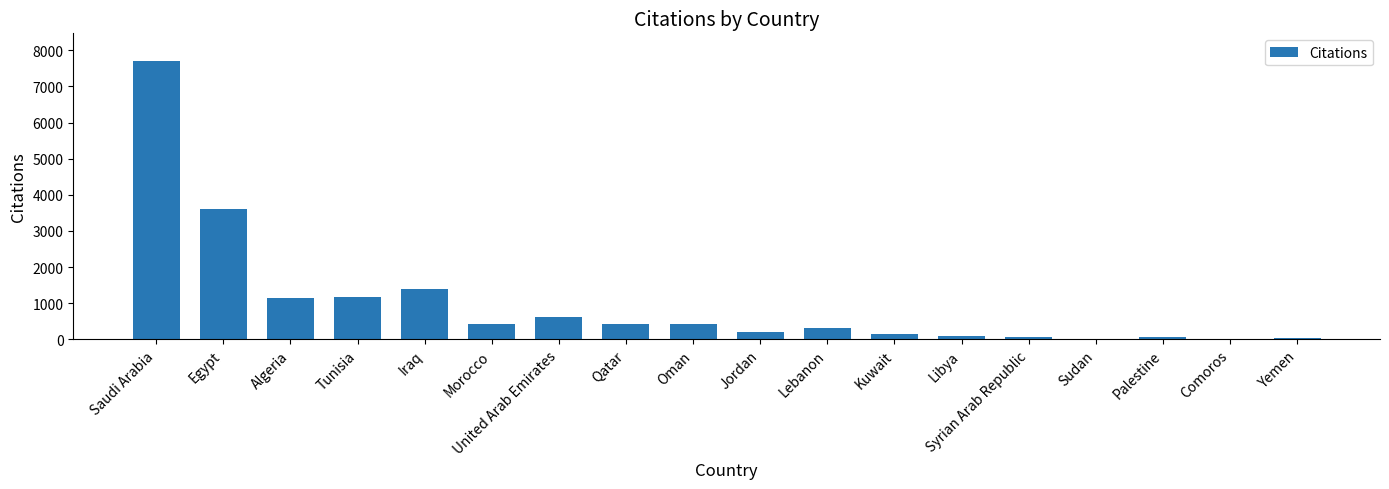

Which category has the highest value across all series?

Saudi Arabia